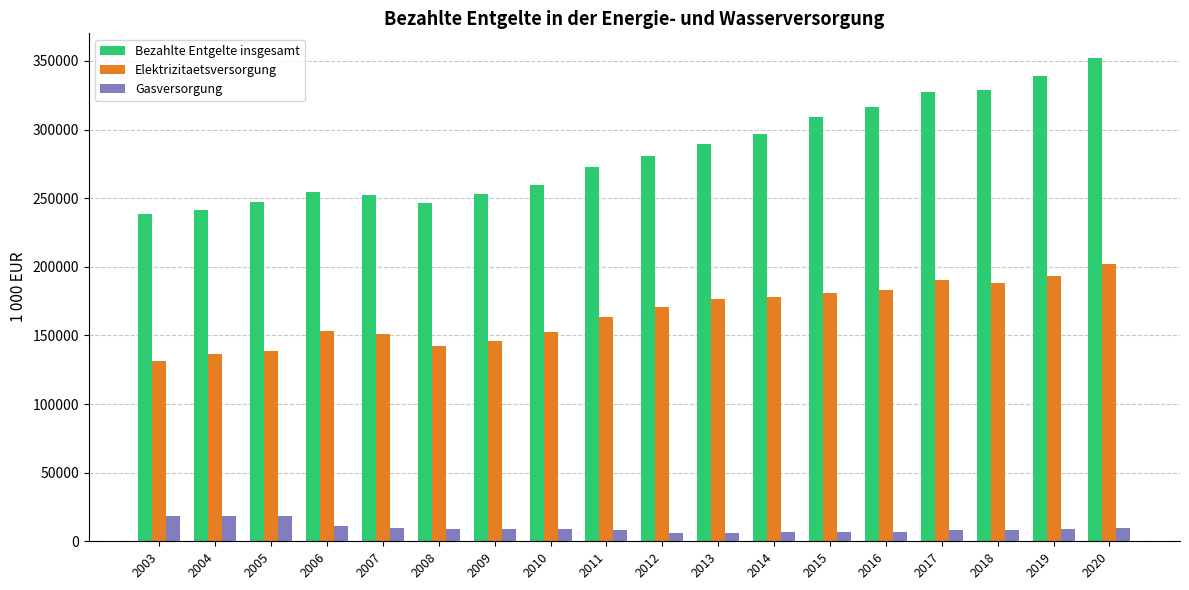

The Gasversorgung series shows 6576.0 at 2015. True or false?

True